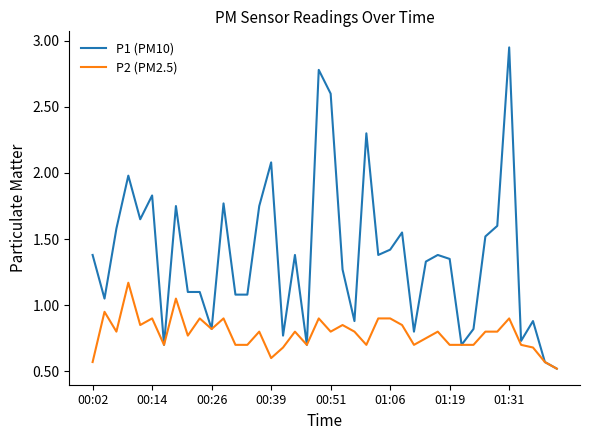

Is this an area chart (filled region under the line)?

No